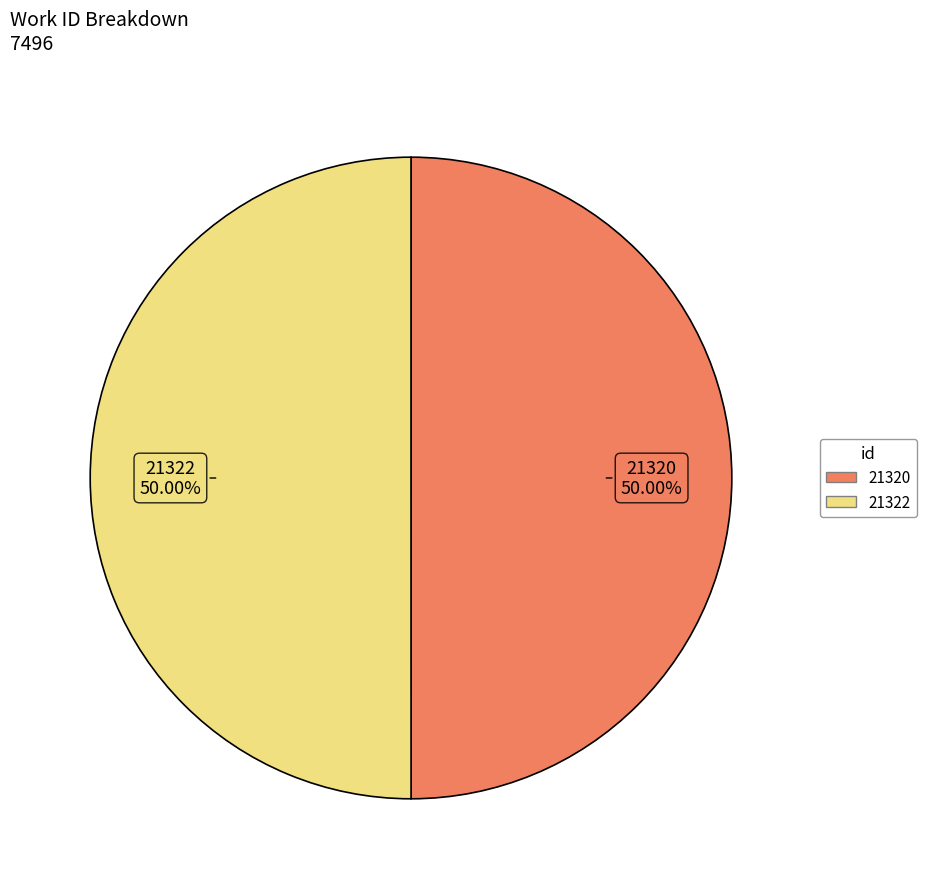

To the nearest percent, what percentage of the pie is 21322?

50%